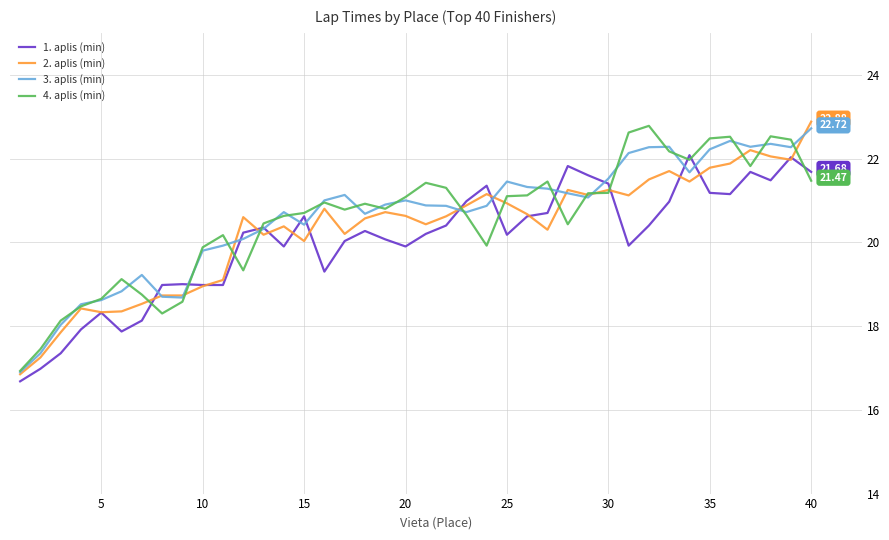

What is the difference between the highest and lowest values at 25?

1.3